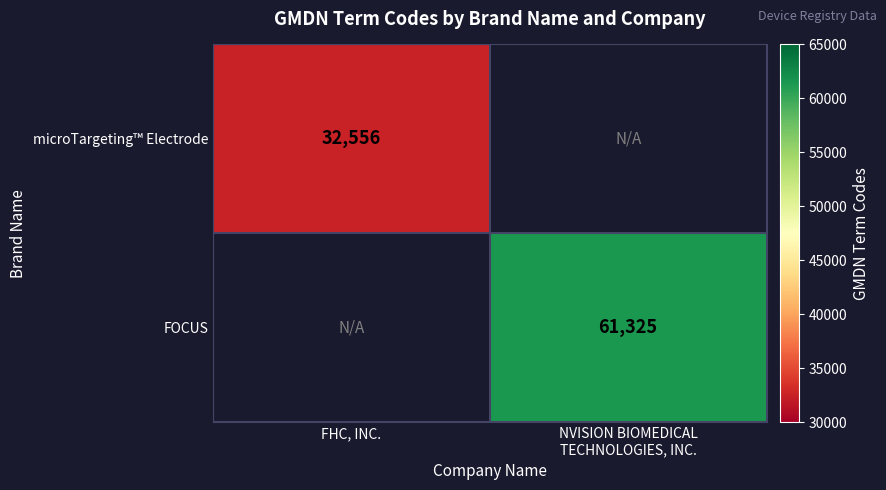

True or false: microTargeting™ Electrode has a value of 32556 at FHC, INC..

True